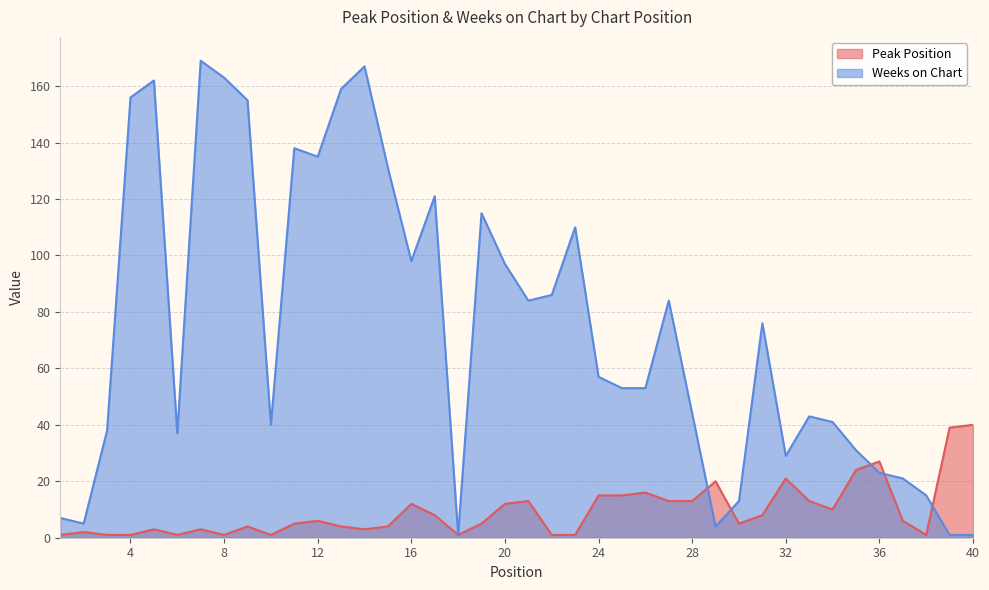

What is the total value across all series at 28?

57